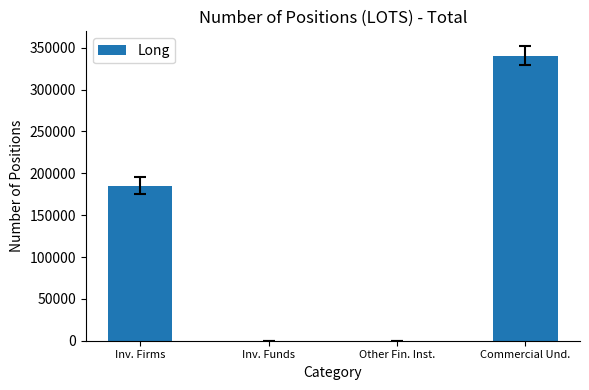

What is the change in value from Inv. Firms to Other Fin. Inst.?

-185434